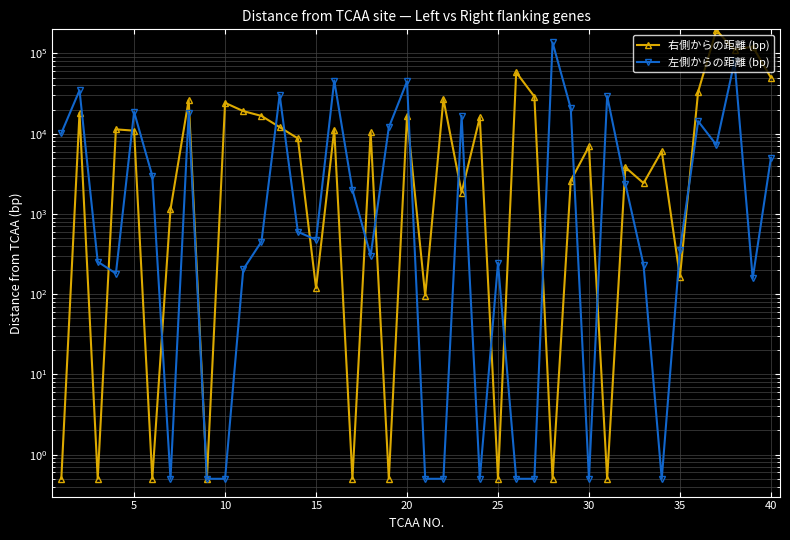

Reading left to right, extract all data points from this chart.

右側からの距離 (bp): 0.5	18212.0	0.5	11328.0	10916.0	0.5	1138.0	26394.0	0.5	24262.0	19119.0	16664.0	12071.0	8741.0	119.0	11252.0	0.5	10443.0	0.5	16589.0	96.0	26984.0	1849.0	15944.0	0.5	58260.0	29059.0	0.5	2599.0	6934.0	0.5	3814.0	2421.0	6070.0	164.0	33388.0	194879.0	110857.0	122064.0	50000.0
左側からの距離 (bp): 10157.0	34762.0	254.0	181.0	18665.0	2982.0	0.5	18292.0	0.5	0.5	204.0	452.0	30507.0	598.0	477.0	45927.0	1994.0	303.0	11974.0	44861.0	0.5	0.5	16709.0	0.5	245.0	0.5	0.5	137329.0	20687.0	0.5	29384.0	2373.0	232.0	0.5	355.0	14329.0	7268.0	79808.0	157.0	5000.0